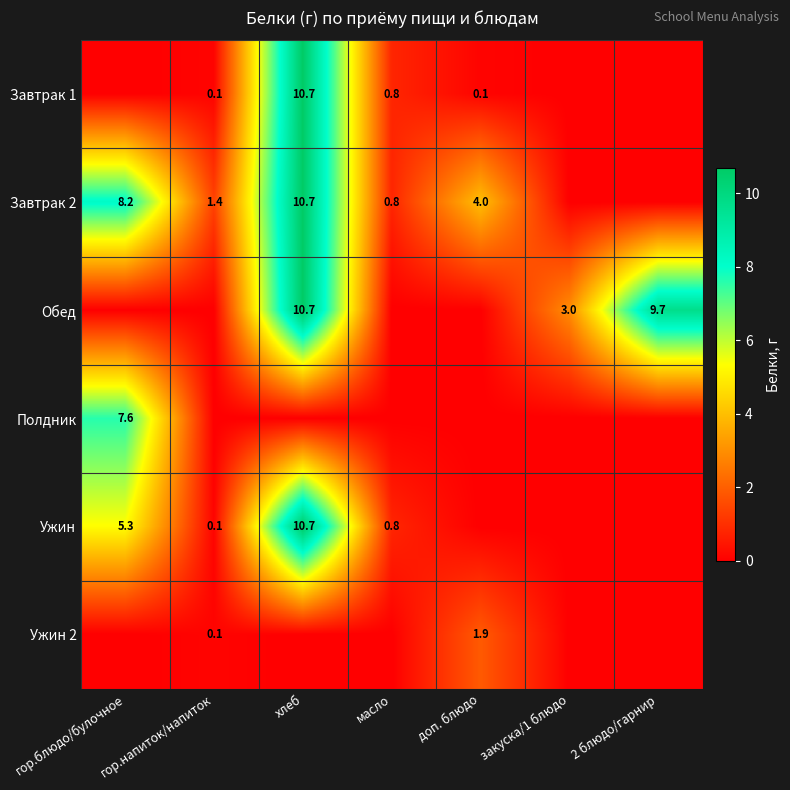

The Обед series shows 9.7 at 2 блюдо/гарнир. True or false?

True